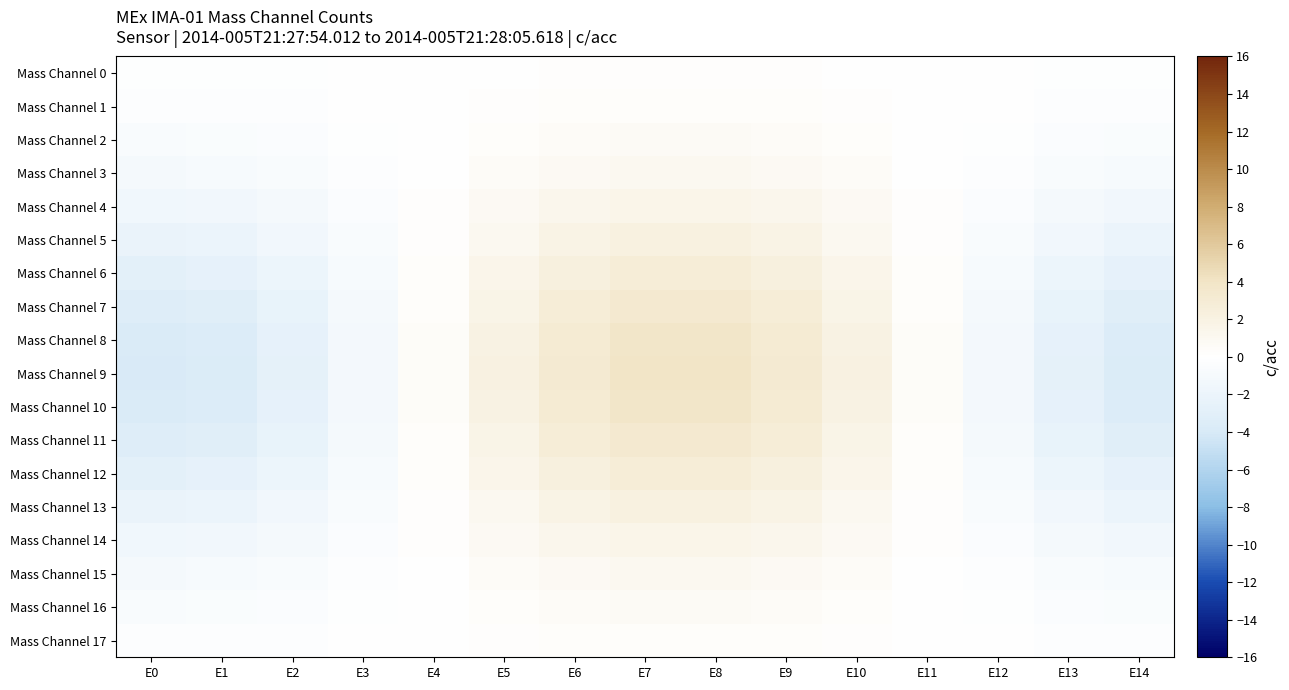

Reading left to right, list all the values displayed in this chart.

Mass Channel 0: E0=-0.2	E1=-0.2	E2=-0.1	E3=-0.1	E4=0.0	E5=0.1	E6=0.2	E7=0.2	E8=0.2	E9=0.2	E10=0.1	E11=0.0	E12=-0.1	E13=-0.1	E14=-0.2
Mass Channel 1: E0=-0.4	E1=-0.3	E2=-0.3	E3=-0.1	E4=0.0	E5=0.2	E6=0.3	E7=0.4	E8=0.4	E9=0.3	E10=0.2	E11=0.0	E12=-0.1	E13=-0.3	E14=-0.3
Mass Channel 2: E0=-0.7	E1=-0.6	E2=-0.4	E3=-0.2	E4=0.1	E5=0.3	E6=0.5	E7=0.6	E8=0.6	E9=0.5	E10=0.3	E11=0.1	E12=-0.2	E13=-0.4	E14=-0.6
Mass Channel 3: E0=-1.1	E1=-1.0	E2=-0.7	E3=-0.3	E4=0.1	E5=0.5	E6=0.9	E7=1.0	E8=1.0	E9=0.9	E10=0.5	E11=0.1	E12=-0.3	E13=-0.7	E14=-1.0
Mass Channel 4: E0=-1.6	E1=-1.4	E2=-1.1	E3=-0.5	E4=0.2	E5=0.8	E6=1.3	E7=1.6	E8=1.6	E9=1.3	E10=0.8	E11=0.2	E12=-0.5	E13=-1.1	E14=-1.4
Mass Channel 5: E0=-2.2	E1=-2.0	E2=-1.5	E3=-0.7	E4=0.2	E5=1.1	E6=1.8	E7=2.2	E8=2.2	E9=1.8	E10=1.1	E11=0.2	E12=-0.7	E13=-1.5	E14=-2.0
Mass Channel 6: E0=-2.9	E1=-2.6	E2=-1.9	E3=-0.9	E4=0.3	E5=1.4	E6=2.3	E7=2.8	E8=2.8	E9=2.3	E10=1.4	E11=0.3	E12=-0.9	E13=-1.9	E14=-2.6
Mass Channel 7: E0=-3.4	E1=-3.2	E2=-2.3	E3=-1.1	E4=0.4	E5=1.7	E6=2.8	E7=3.4	E8=3.4	E9=2.8	E10=1.7	E11=0.4	E12=-1.1	E13=-2.3	E14=-3.2
Mass Channel 8: E0=-3.9	E1=-3.5	E2=-2.6	E3=-1.2	E4=0.4	E5=1.9	E6=3.1	E7=3.8	E8=3.8	E9=3.1	E10=1.9	E11=0.4	E12=-1.2	E13=-2.6	E14=-3.5
Mass Channel 9: E0=-4.0	E1=-3.7	E2=-2.7	E3=-1.2	E4=0.4	E5=2.0	E6=3.2	E7=3.9	E8=3.9	E9=3.2	E10=2.0	E11=0.4	E12=-1.2	E13=-2.7	E14=-3.7
Mass Channel 10: E0=-3.9	E1=-3.5	E2=-2.6	E3=-1.2	E4=0.4	E5=1.9	E6=3.1	E7=3.8	E8=3.8	E9=3.1	E10=1.9	E11=0.4	E12=-1.2	E13=-2.6	E14=-3.5
Mass Channel 11: E0=-3.4	E1=-3.2	E2=-2.3	E3=-1.1	E4=0.4	E5=1.7	E6=2.8	E7=3.4	E8=3.4	E9=2.8	E10=1.7	E11=0.4	E12=-1.1	E13=-2.3	E14=-3.2
Mass Channel 12: E0=-2.9	E1=-2.6	E2=-1.9	E3=-0.9	E4=0.3	E5=1.4	E6=2.3	E7=2.8	E8=2.8	E9=2.3	E10=1.4	E11=0.3	E12=-0.9	E13=-1.9	E14=-2.6
Mass Channel 13: E0=-2.2	E1=-2.0	E2=-1.5	E3=-0.7	E4=0.2	E5=1.1	E6=1.8	E7=2.2	E8=2.2	E9=1.8	E10=1.1	E11=0.2	E12=-0.7	E13=-1.5	E14=-2.0
Mass Channel 14: E0=-1.6	E1=-1.4	E2=-1.1	E3=-0.5	E4=0.2	E5=0.8	E6=1.3	E7=1.6	E8=1.6	E9=1.3	E10=0.8	E11=0.2	E12=-0.5	E13=-1.1	E14=-1.4
Mass Channel 15: E0=-1.1	E1=-1.0	E2=-0.7	E3=-0.3	E4=0.1	E5=0.5	E6=0.9	E7=1.0	E8=1.0	E9=0.9	E10=0.5	E11=0.1	E12=-0.3	E13=-0.7	E14=-1.0
Mass Channel 16: E0=-0.7	E1=-0.6	E2=-0.4	E3=-0.2	E4=0.1	E5=0.3	E6=0.5	E7=0.6	E8=0.6	E9=0.5	E10=0.3	E11=0.1	E12=-0.2	E13=-0.4	E14=-0.6
Mass Channel 17: E0=-0.4	E1=-0.3	E2=-0.3	E3=-0.1	E4=0.0	E5=0.2	E6=0.3	E7=0.4	E8=0.4	E9=0.3	E10=0.2	E11=0.0	E12=-0.1	E13=-0.3	E14=-0.3